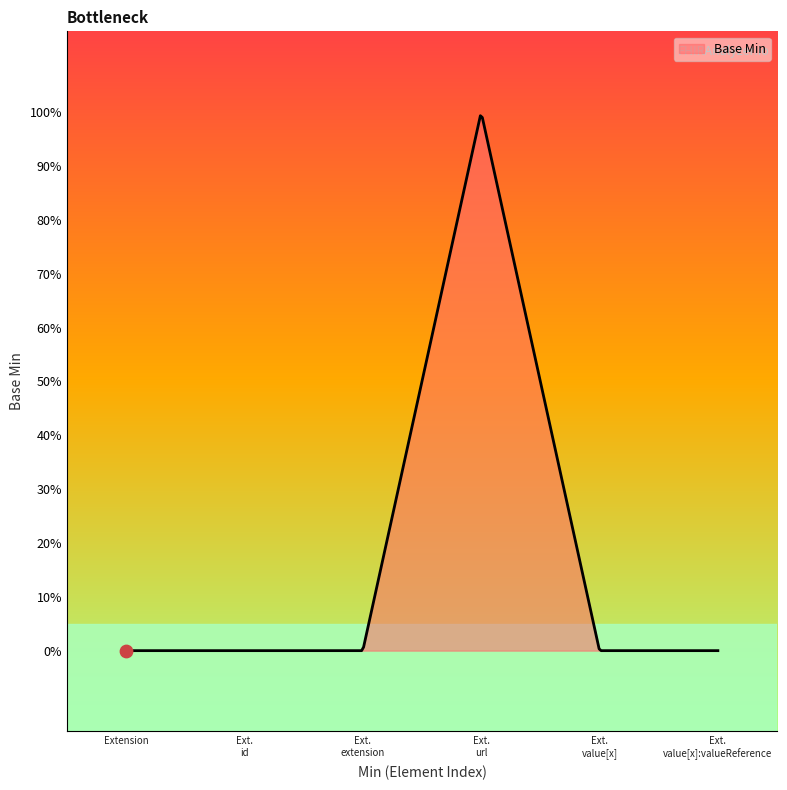

Does the chart have visible grid lines?

No